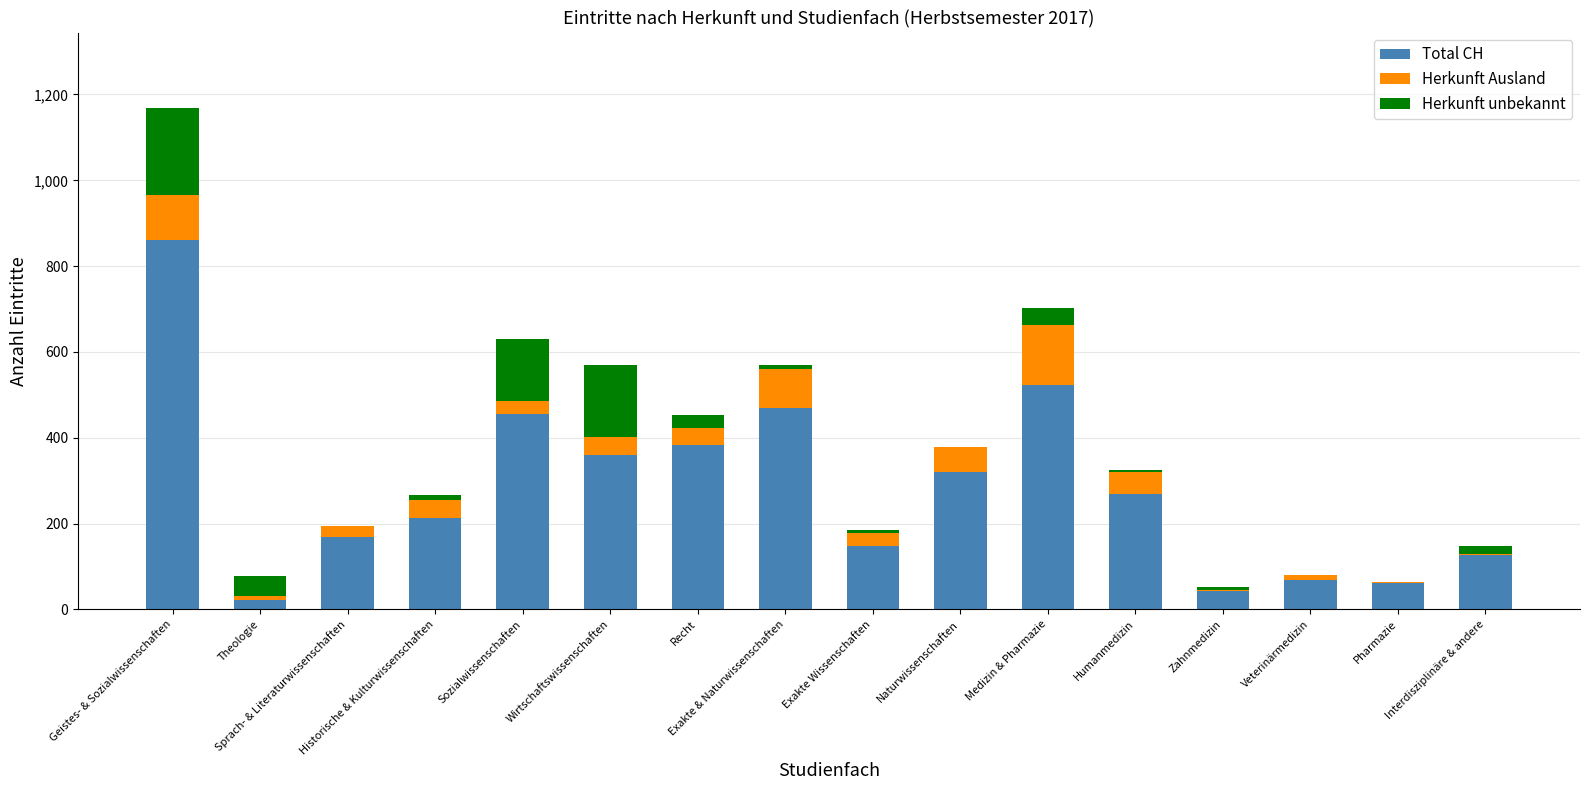

Are the bars horizontal?

No